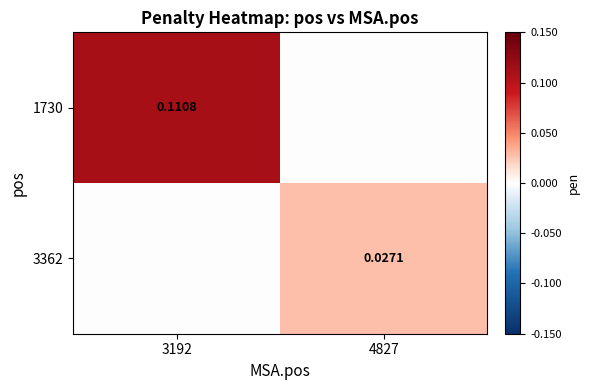

Is the value of 1730 at 3192 greater than the value of 3362 at 4827?

Yes